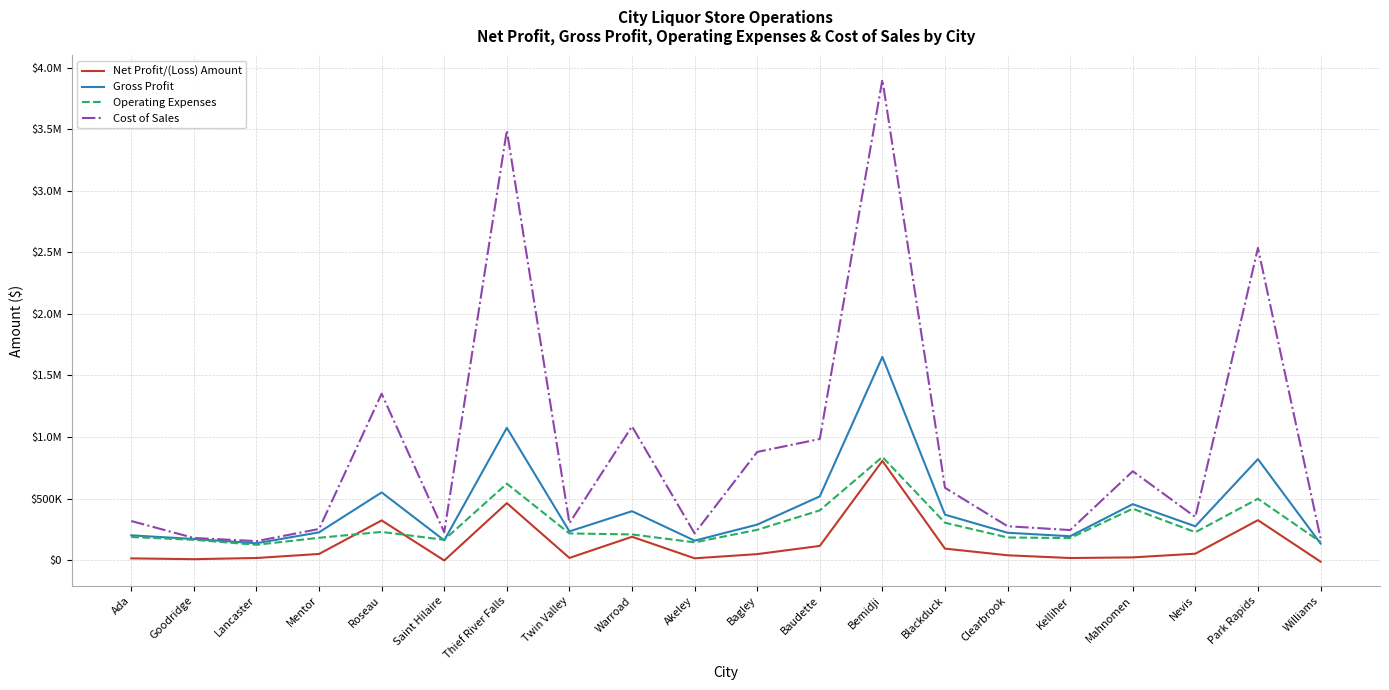

How many interior local valleys does the Net Profit/(Loss) Amount series have?

5